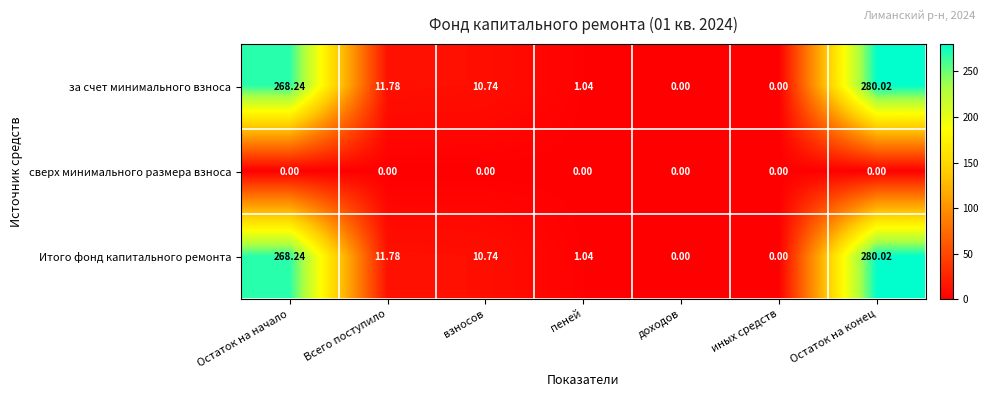

At which category is the sum across all series the highest?

Остаток на конец